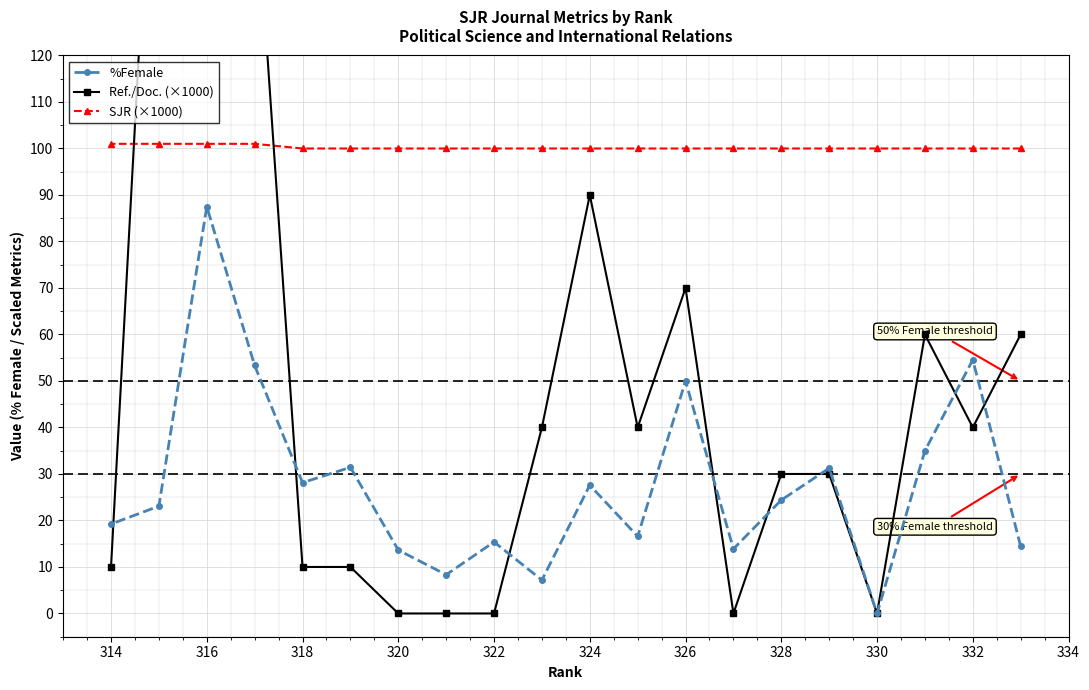

In Ref./Doc. (×1000), how many points are lower than both neighbors (excluding endpoints)?

4